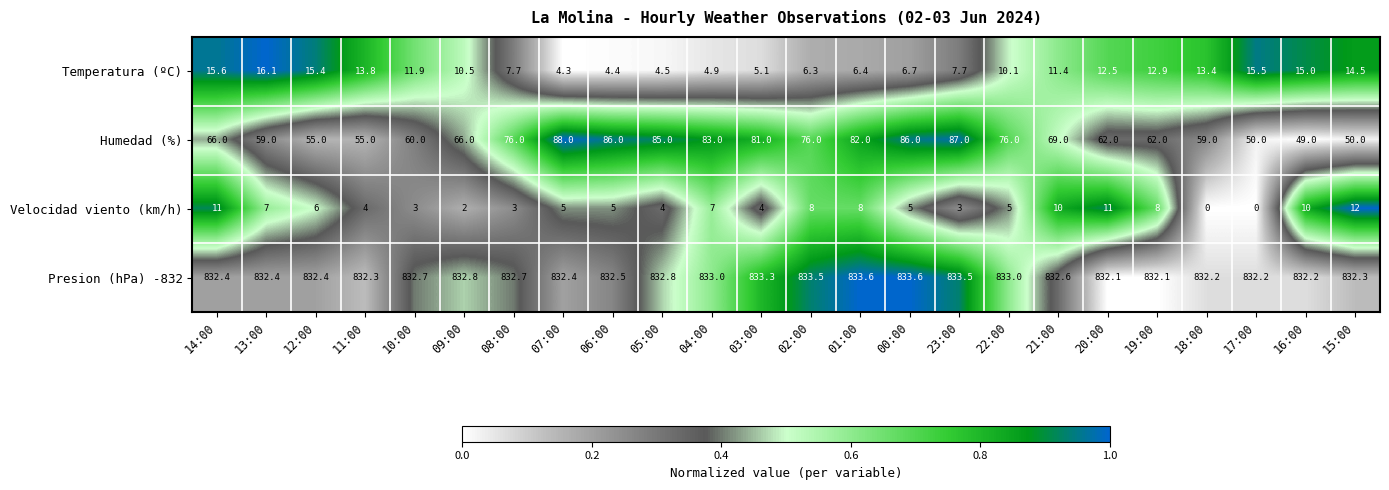

Where is Humedad (%) nearest to the value 68?

21:00